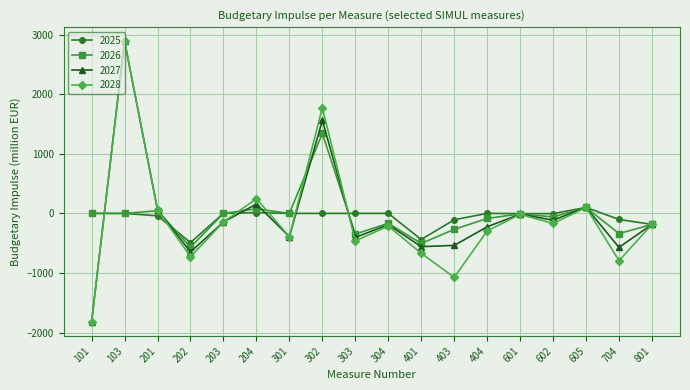

Where is the first local minimum for 2028?

202